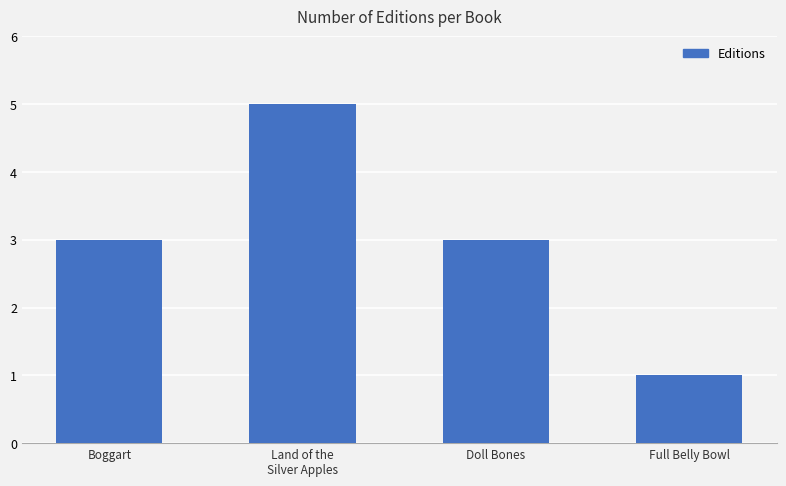

What is the ratio of the value at Full Belly Bowl to the value at Doll Bones?

0.3